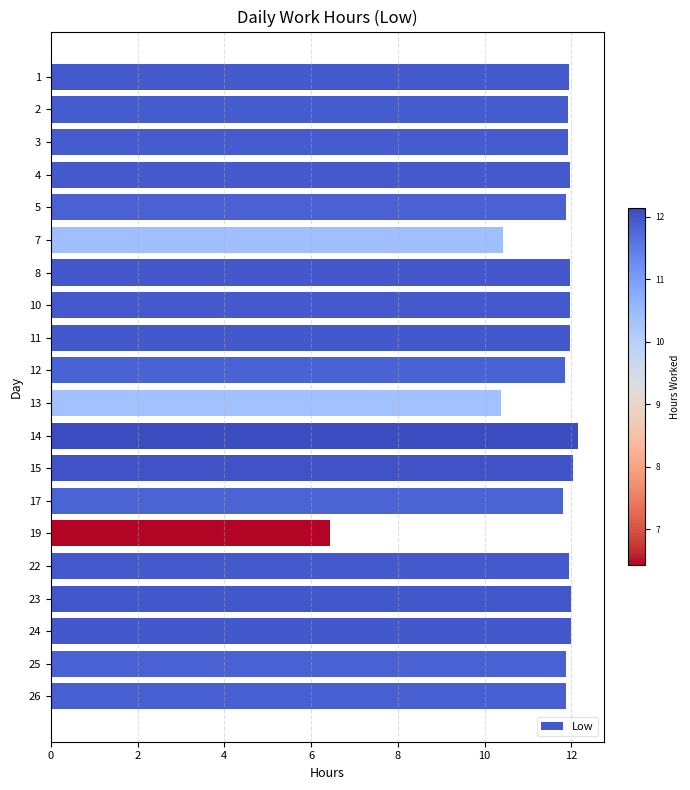

What is the smallest value displayed?

6.4